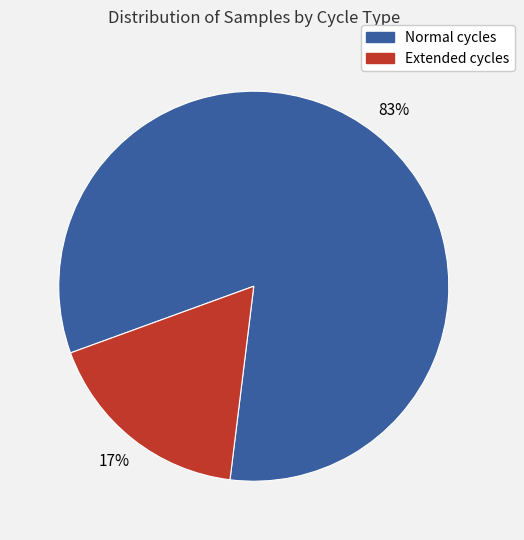

To the nearest percent, what is the average slice percentage?

50%